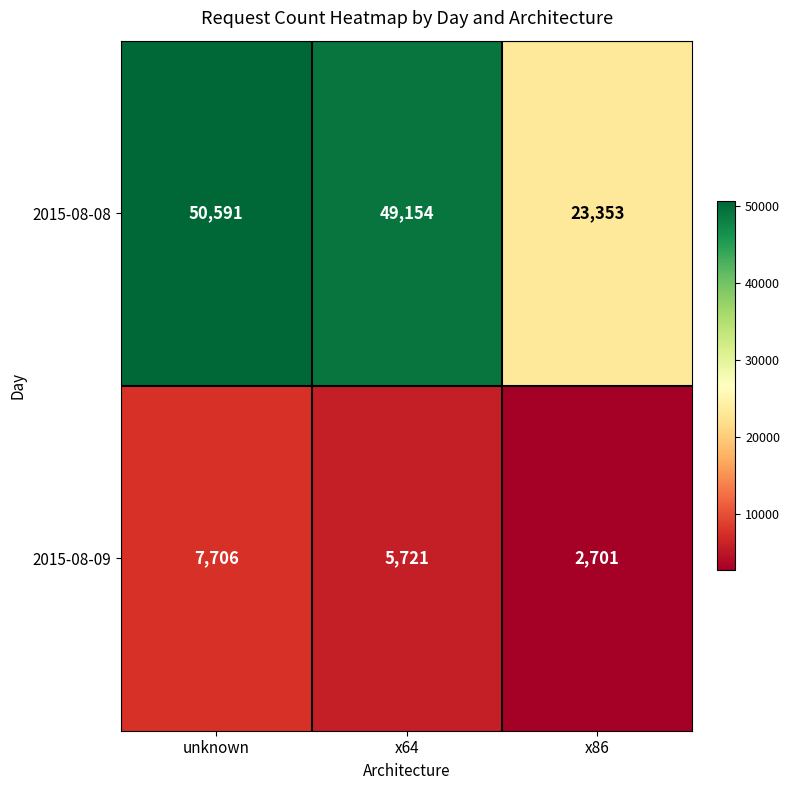

Is the value of 2015-08-09 at x86 greater than the value of 2015-08-08 at x86?

No